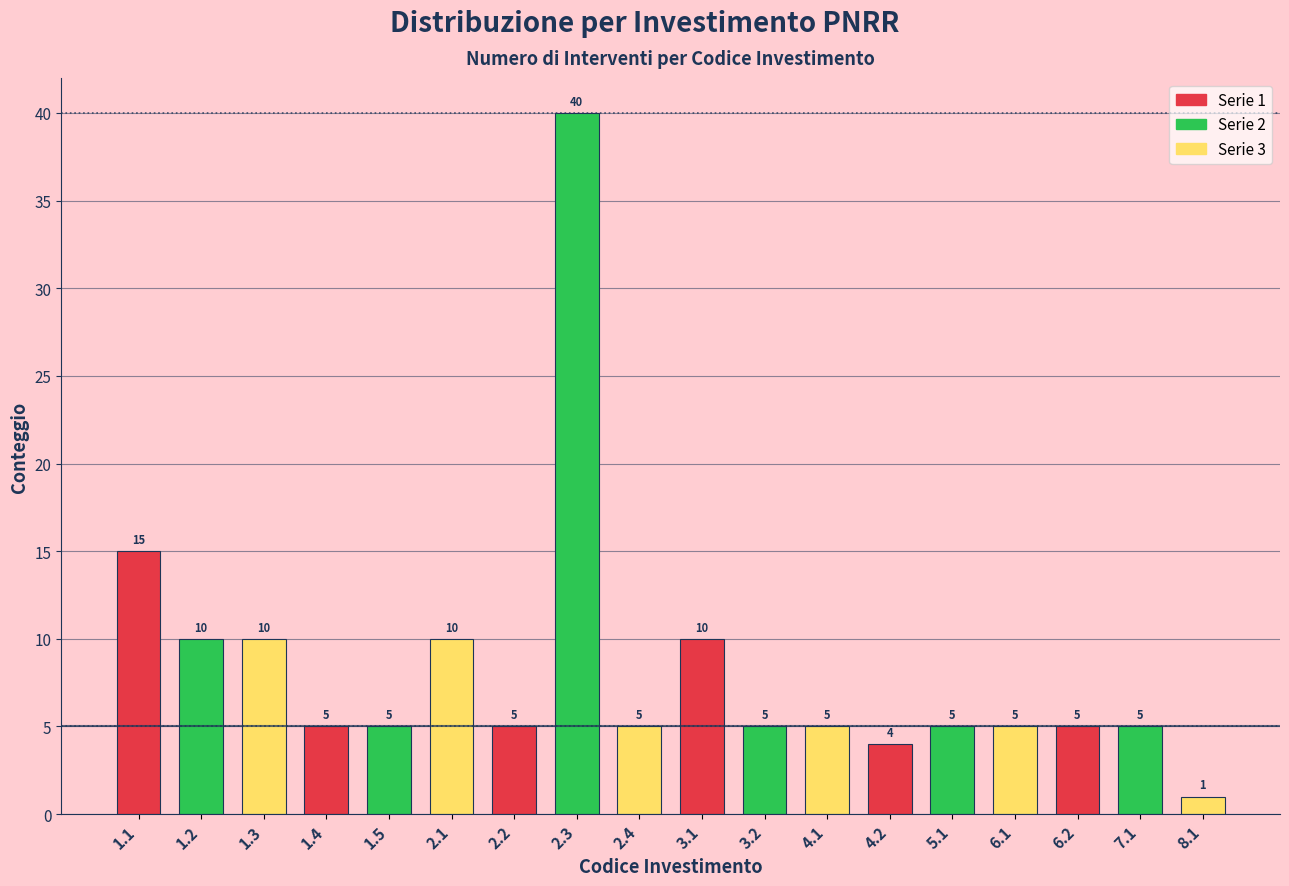

Reading left to right, what are all the values shown in this chart?

15	10	10	5	5	10	5	40	5	10	5	5	4	5	5	5	5	1